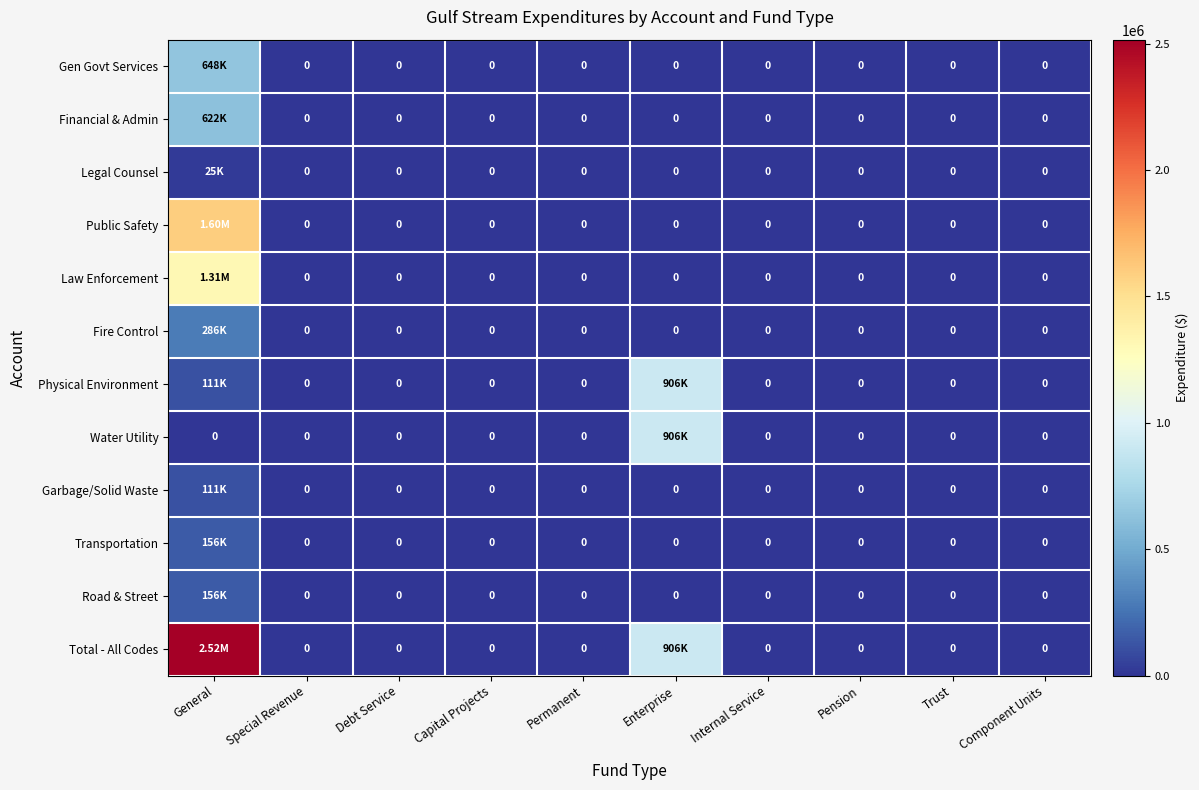

At how many categories does at least one series exceed 575039?

2